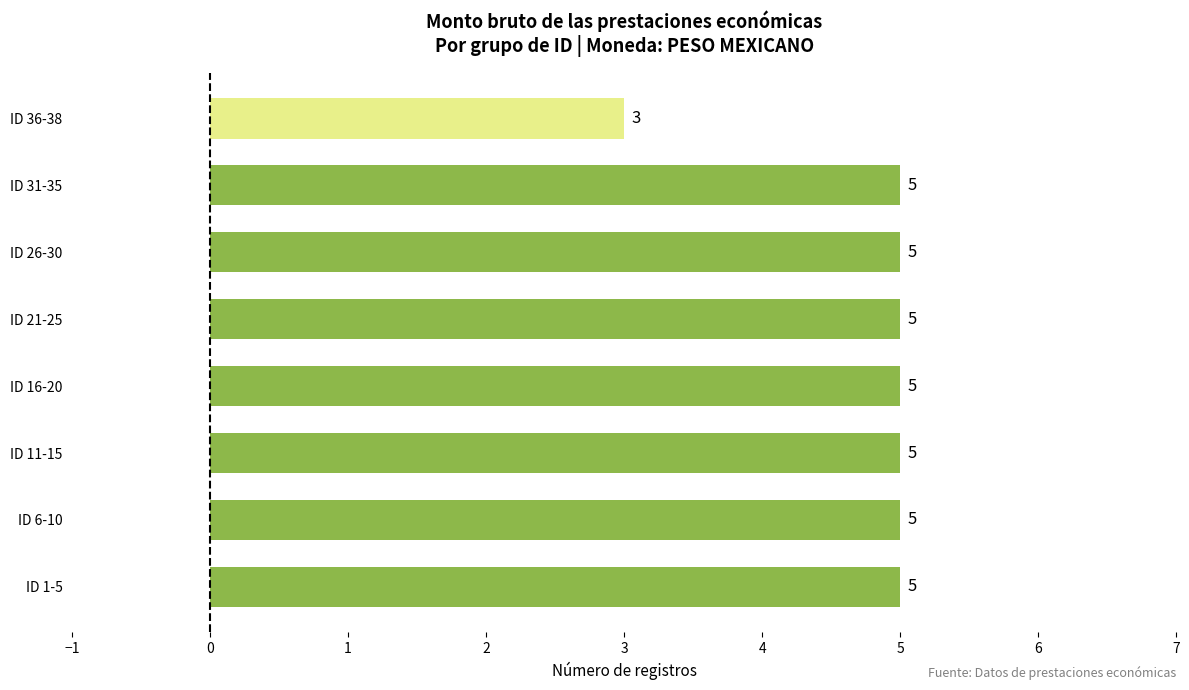

Approximately how many times larger is the value at ID 26-30 compared to ID 11-15?

1.0